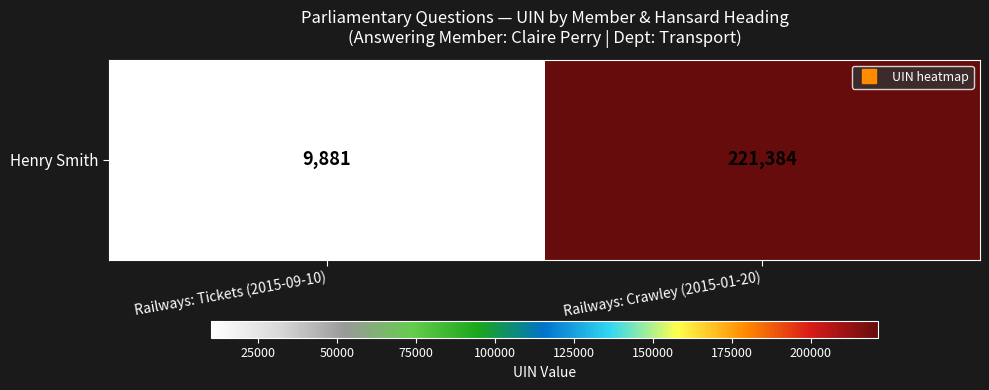

What is the smallest value displayed?

9881